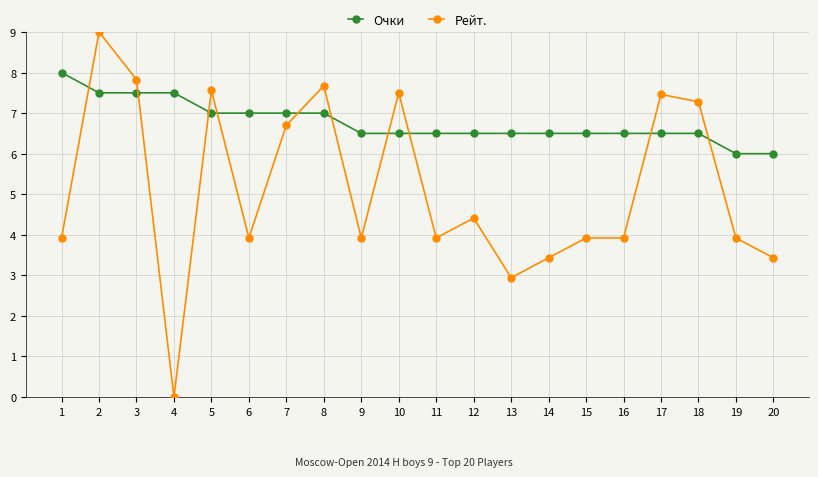

How many lines are shown in the chart?

2